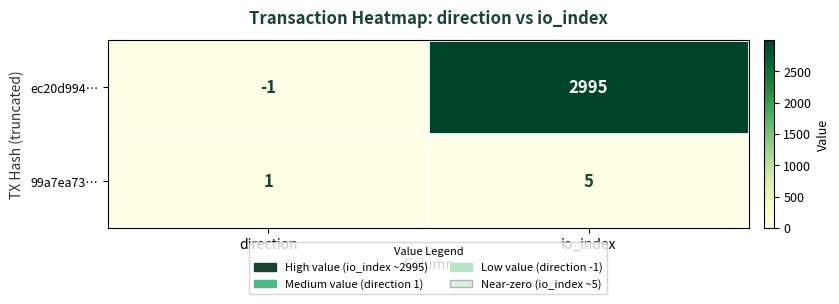

Which series has the largest range (max minus min)?

ec20d994…